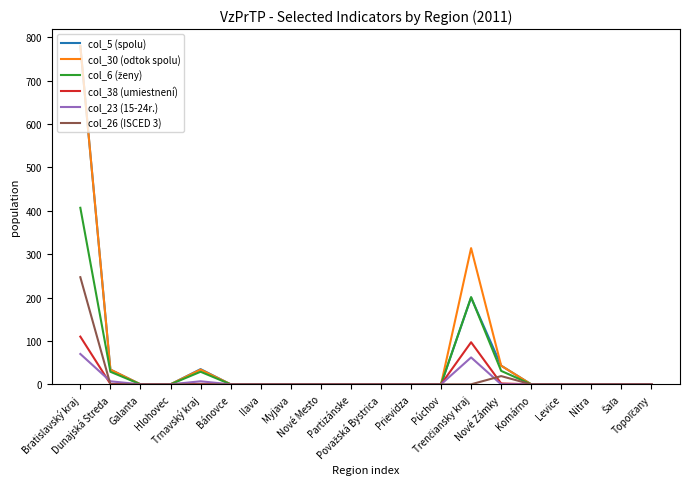

What is the sum of all col_5 (spolu) values?

1092